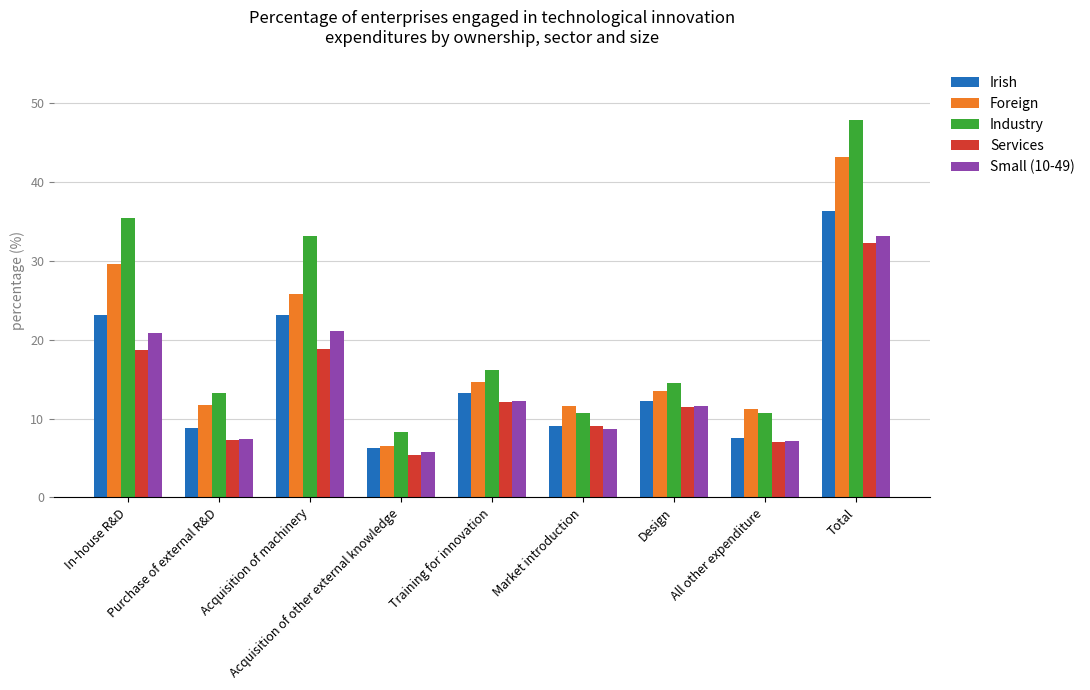

What is the label of the 7th bar from the right?

Acquisition of machinery